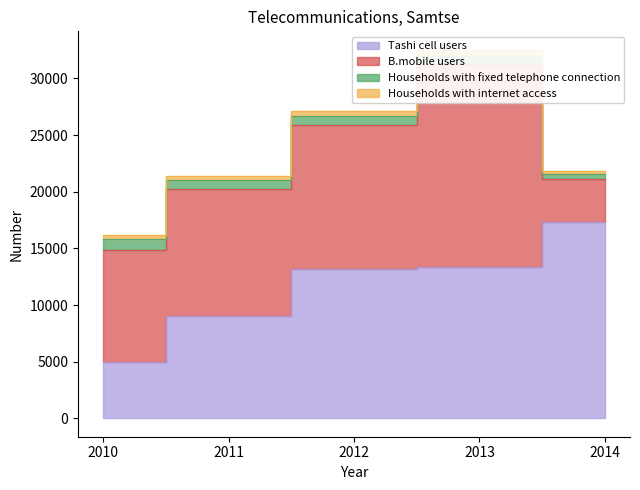

True or false: Households with fixed telephone connection and Tashi cell users intersect in this chart.

False